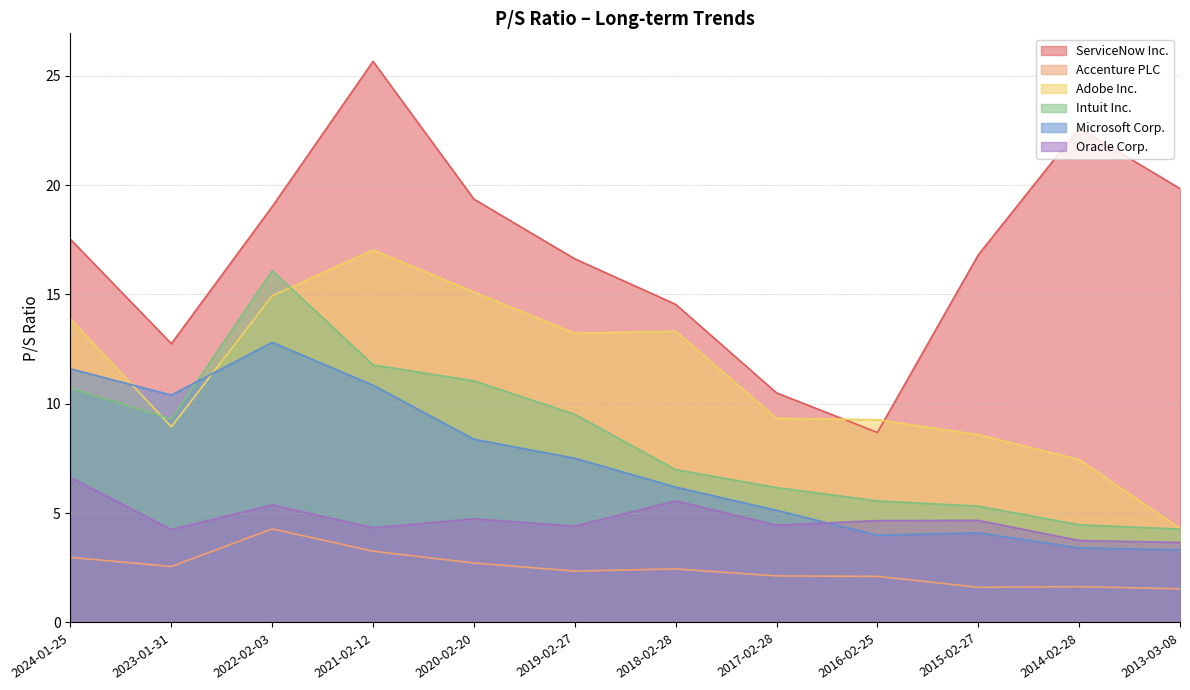

In Accenture PLC, how many points are higher than both neighbors (excluding endpoints)?

3